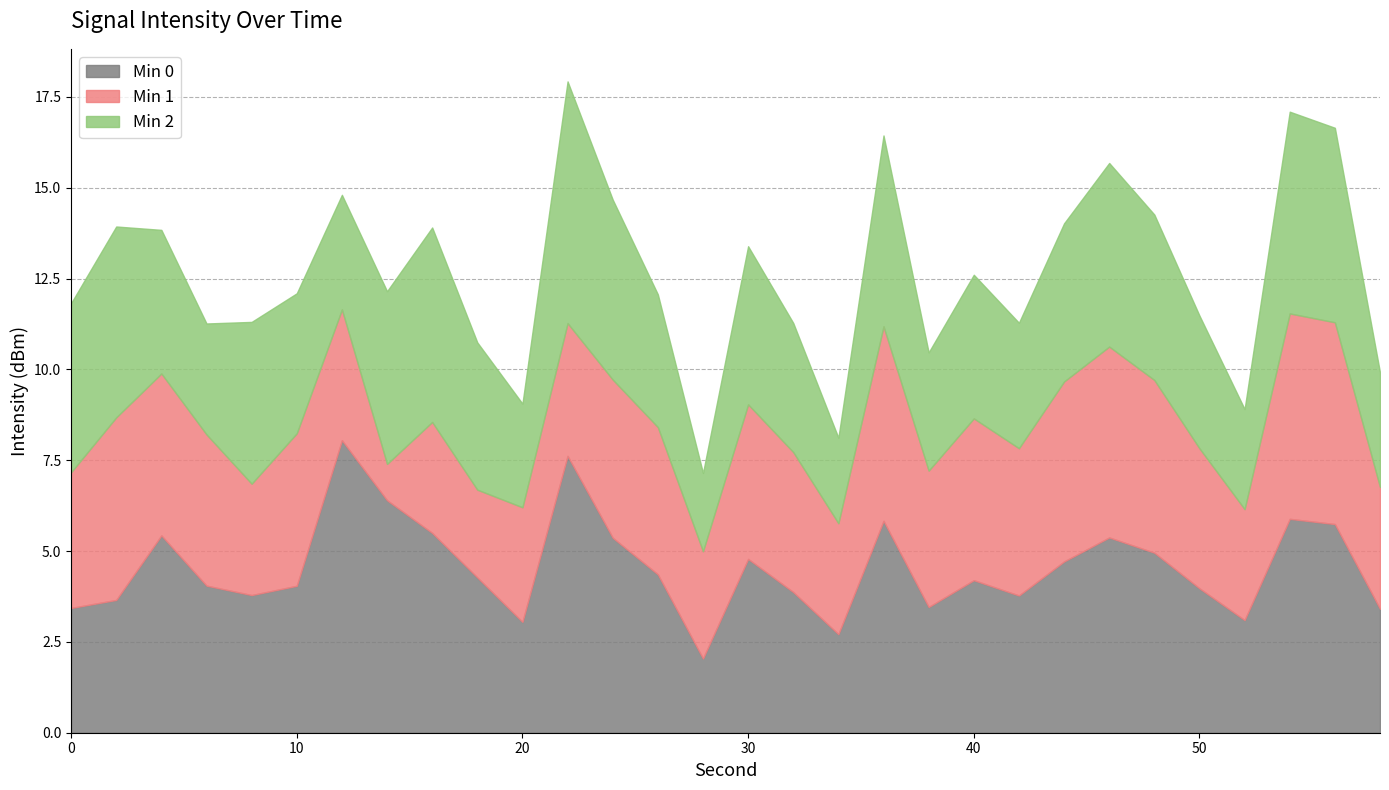

Is the value of Min 1 at 46 greater than the value of Min 0 at 44?

Yes